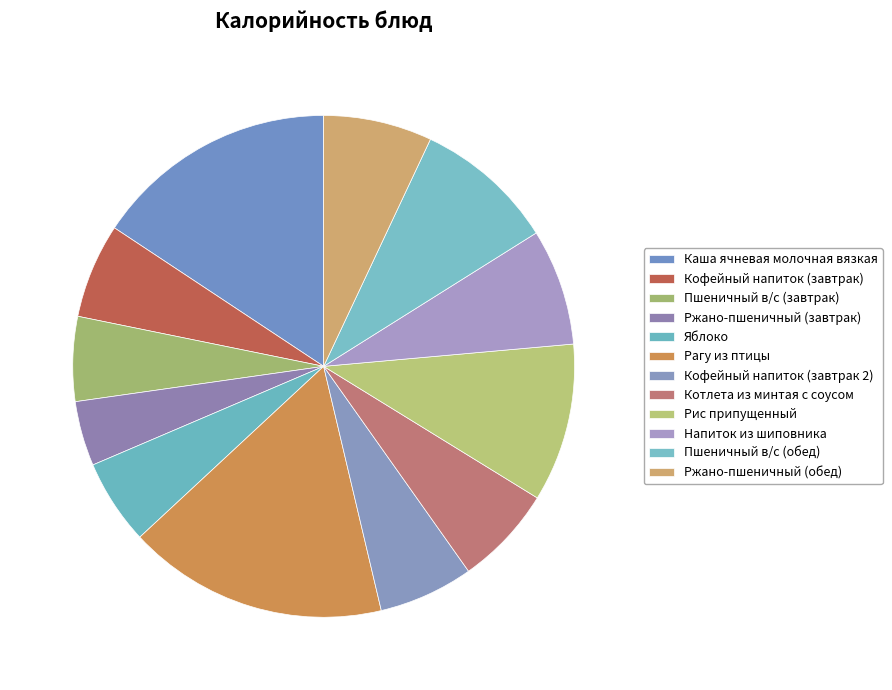

How many segments does this pie chart have?

12